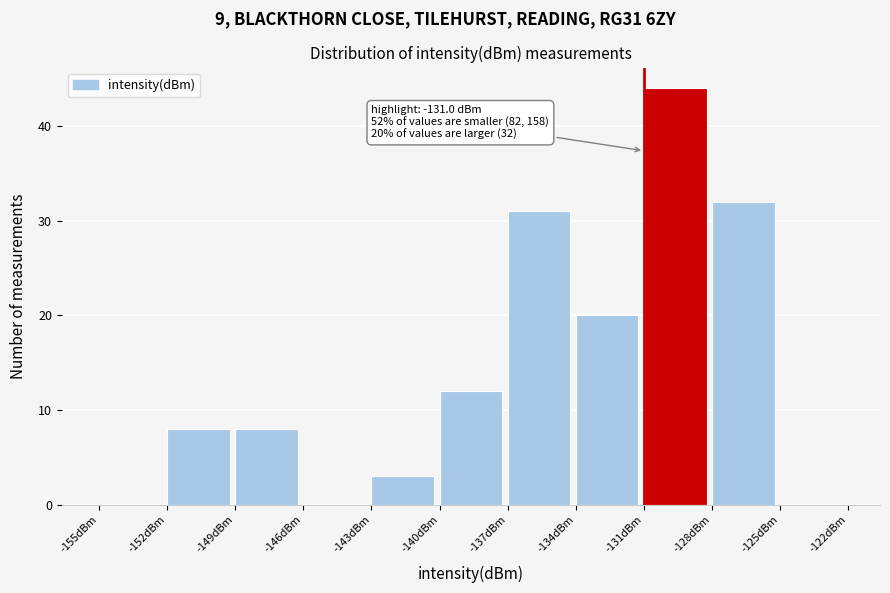

Over which range of the x-axis is the bar tallest?

-131 to -128